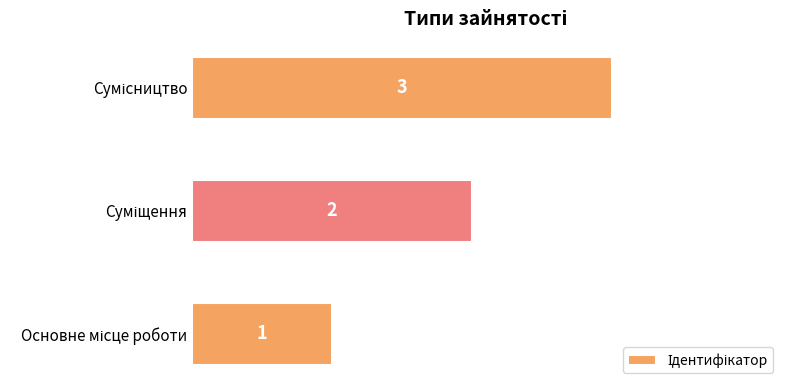

What is the difference between the maximum and minimum values?

2